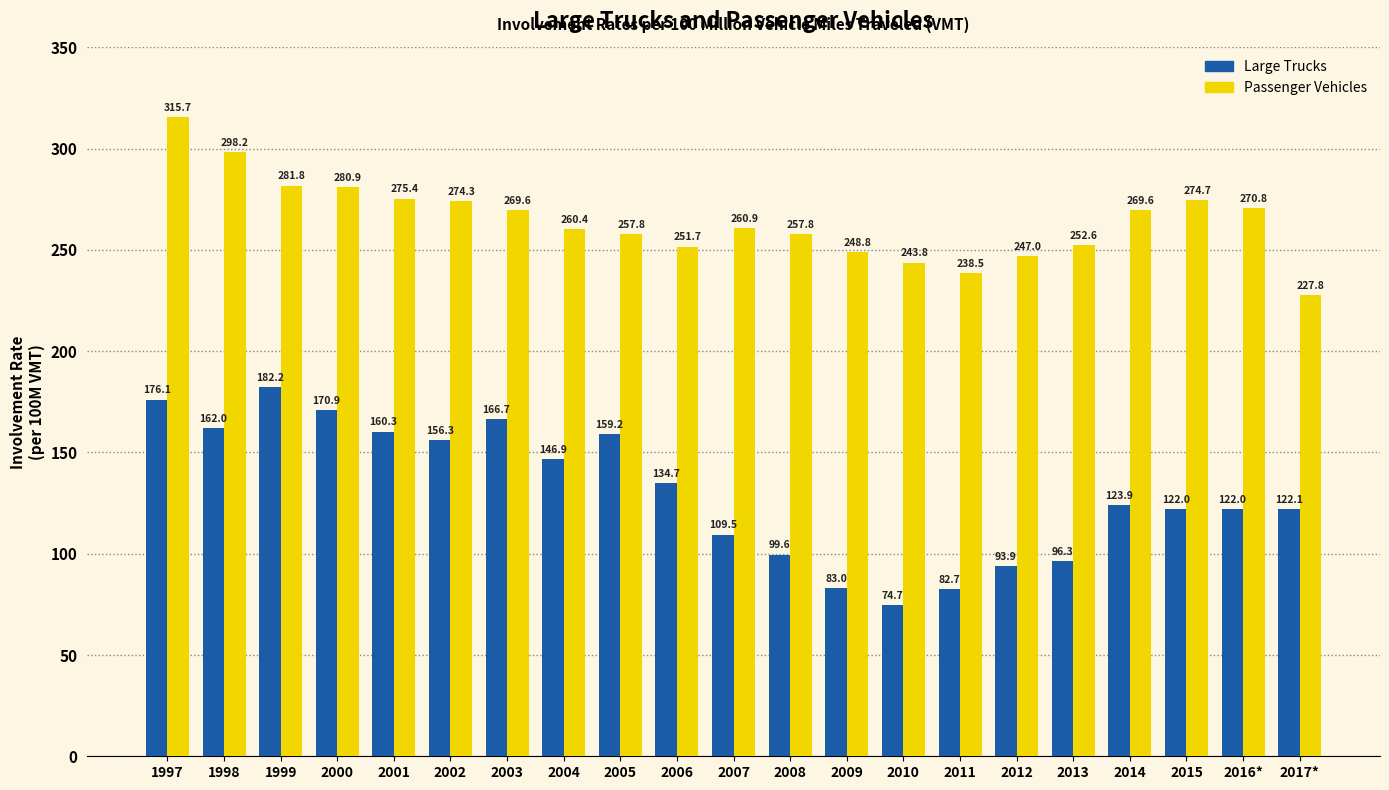

What is the difference between the second highest and minimum values in the Large Trucks series?

101.4